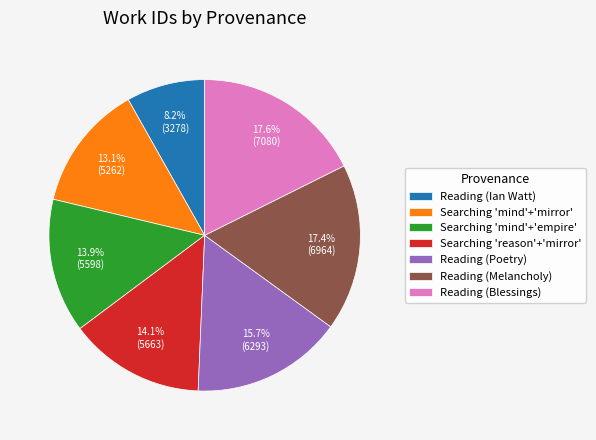

Between Reading (Melancholy) and Searching 'mind'+'empire', which is larger?

Reading (Melancholy)